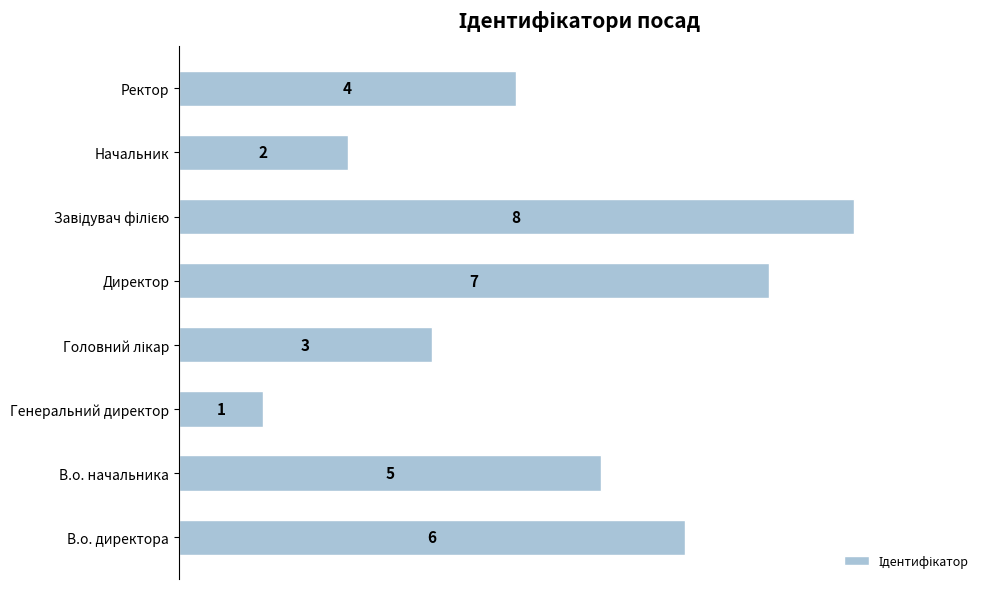

What is the sum of all values?

36